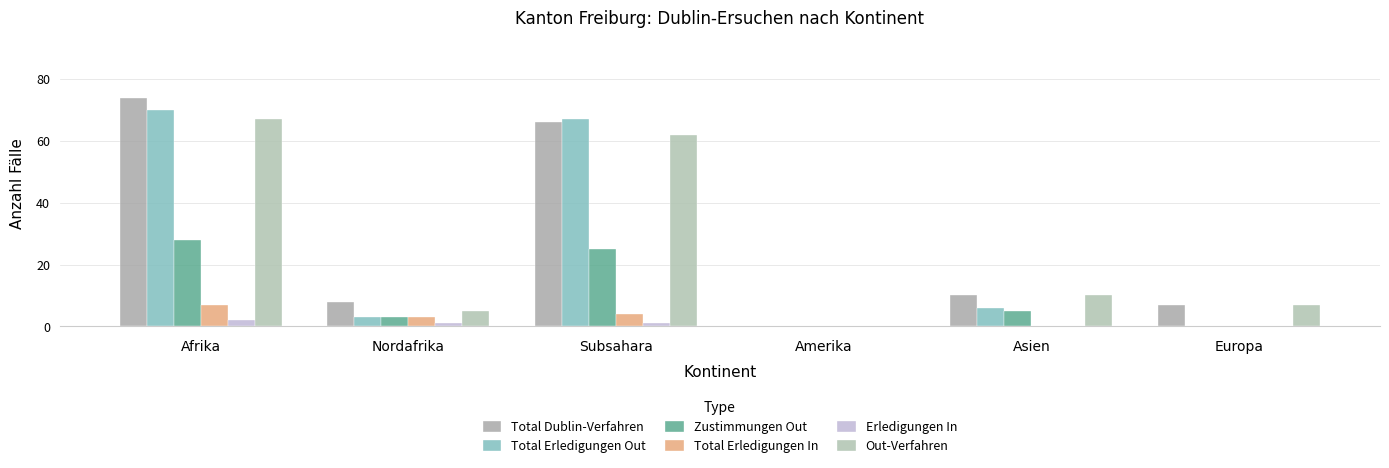

Reading left to right, what are all the values shown in this chart?

Total Dublin-Verfahren: 74	8	66	0	10	7
Total Erledigungen Out: 70	3	67	0	6	0
Zustimmungen Out: 28	3	25	0	5	0
Total Erledigungen In: 7	3	4	0	0	0
Erledigungen In: 2	1	1	0	0	0
Out-Verfahren: 67	5	62	0	10	7